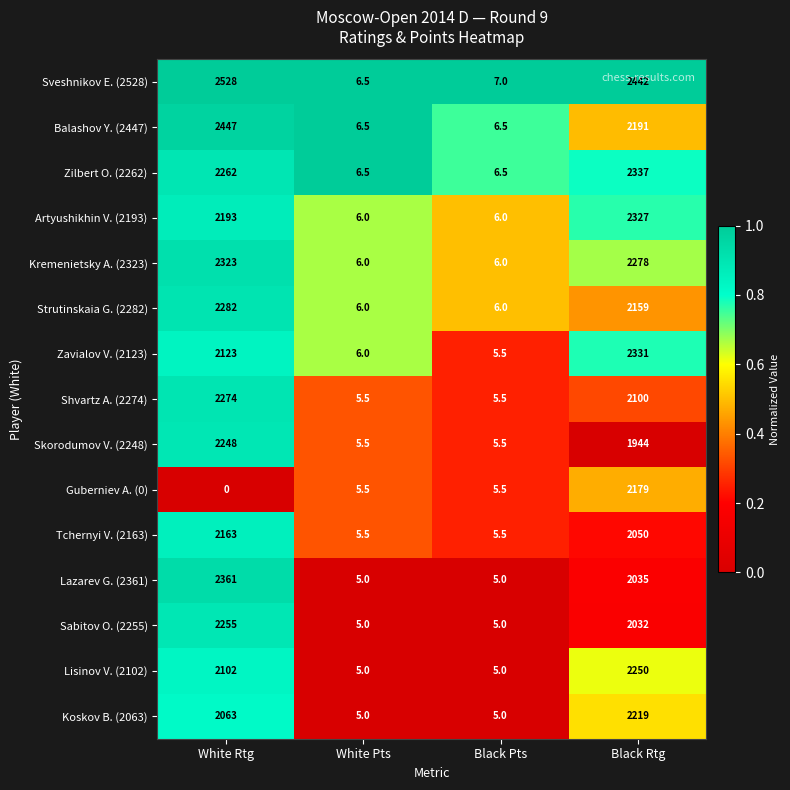

At which category does the chart reach its peak across all series?

White Rtg